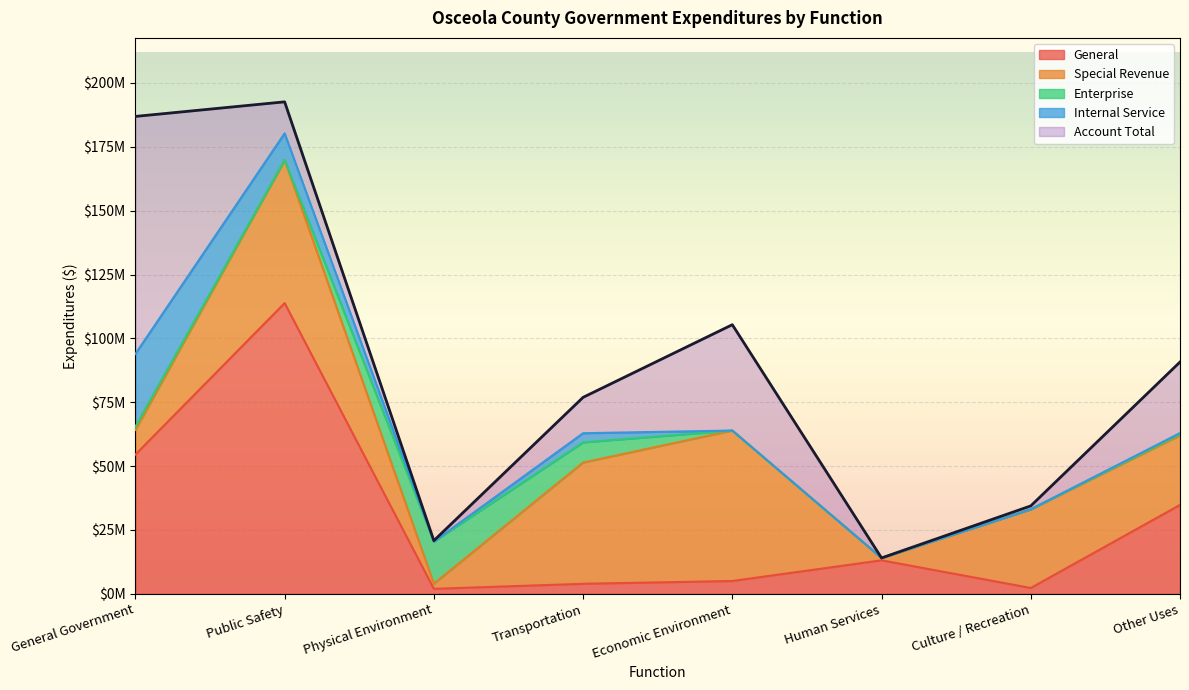

At which label does General reach its minimum?

Physical Environment